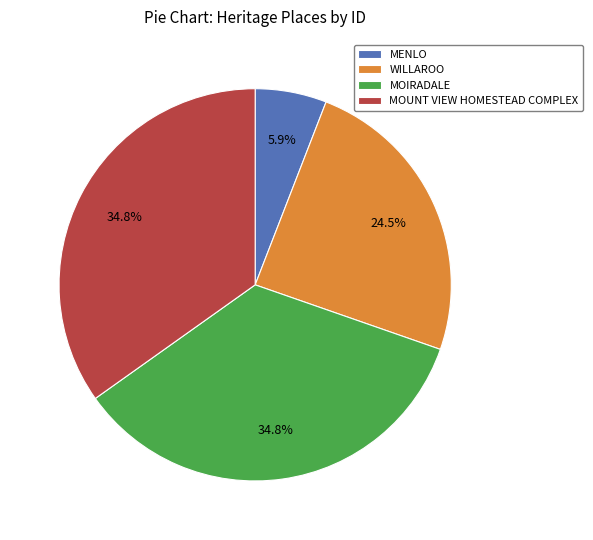

How many segments does this pie chart have?

4